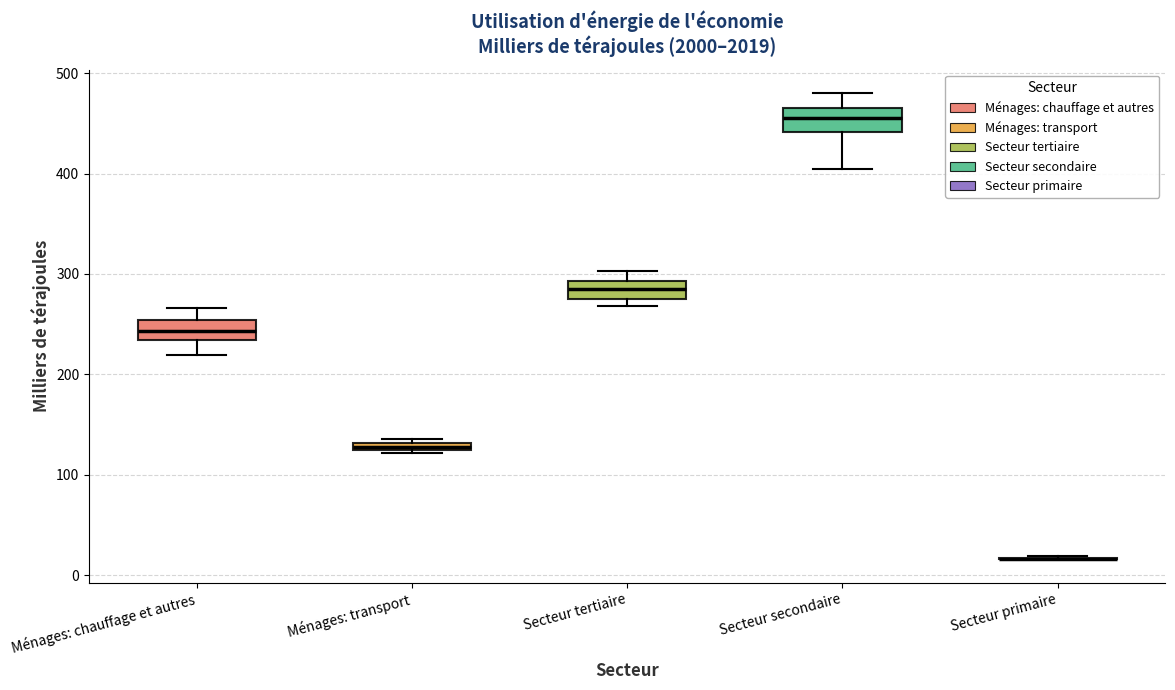

Where is the upper edge of the box for Ménages: chauffage et autres on the y-axis? The values are not printed on the chart, so give them approximately, as read against the axis.

250